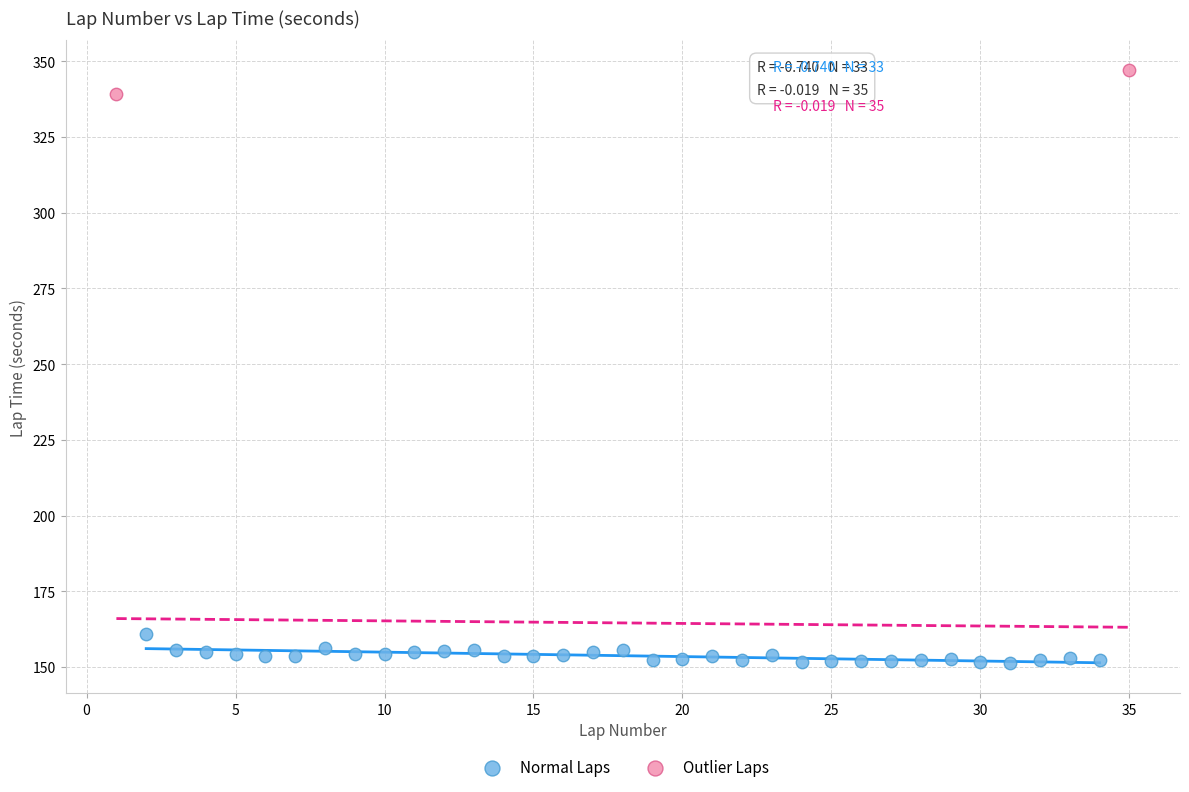

What are all the series names shown in the legend?

Normal Laps, Outlier Laps